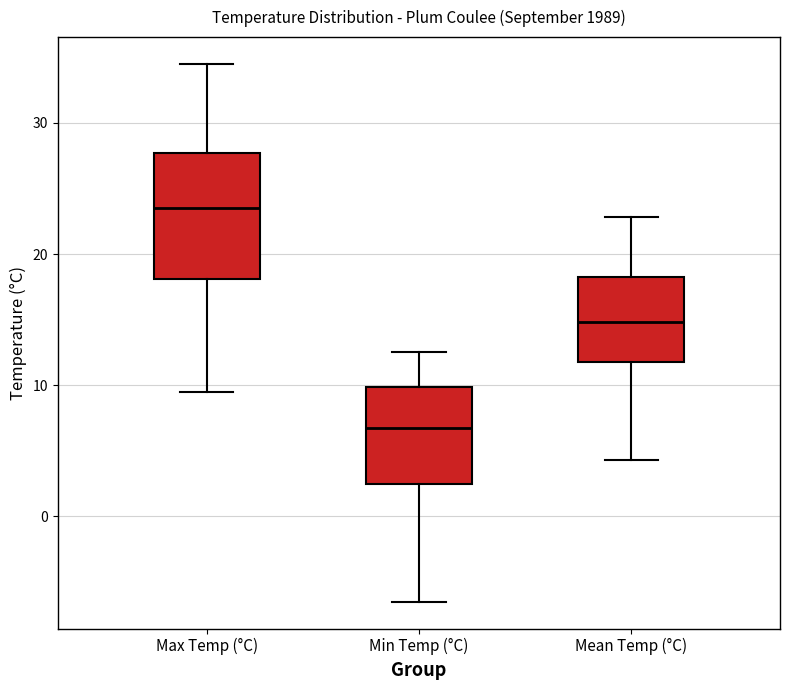

Which box's median line is the lowest?

Min Temp (°C)